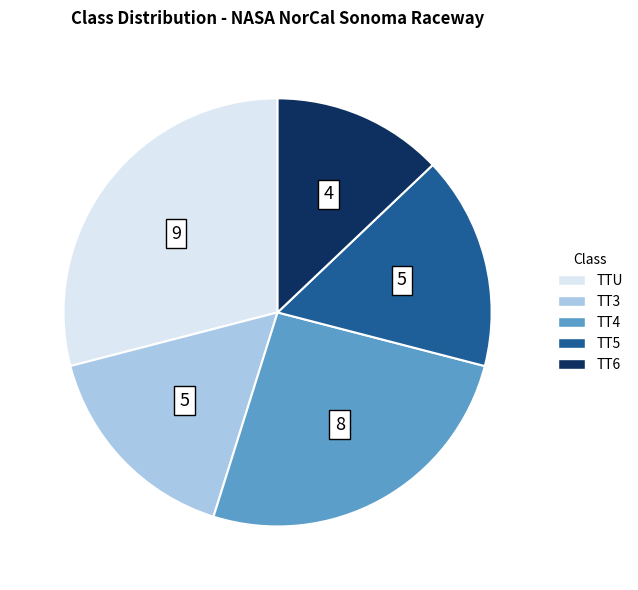

Do TTU and TT5 together represent more than half of the pie?

No